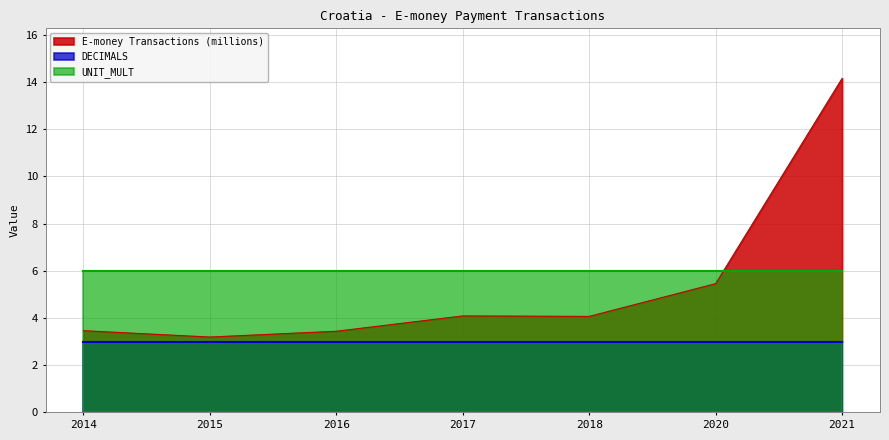

What are all the series names shown in the legend?

E-money Transactions (millions), DECIMALS, UNIT_MULT